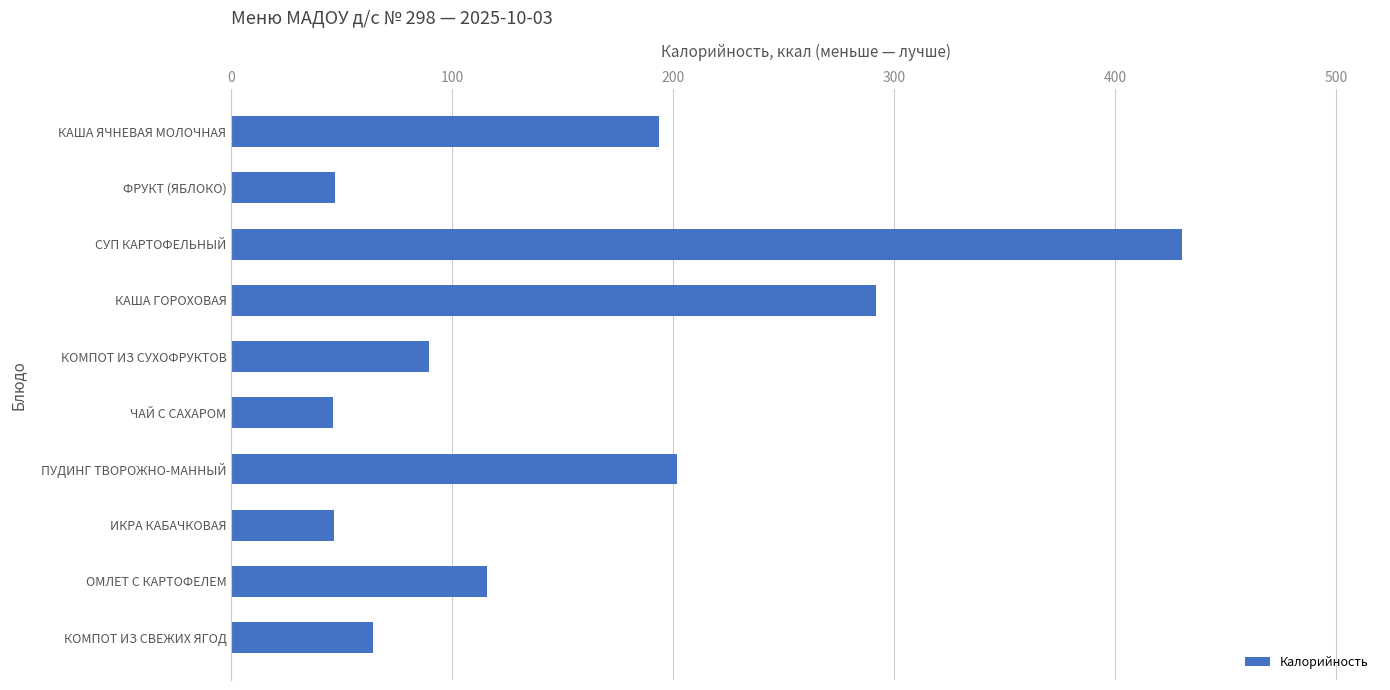

Which has a higher value, ФРУКТ (ЯБЛОКО) or ОМЛЕТ С КАРТОФЕЛЕМ?

ОМЛЕТ С КАРТОФЕЛЕМ